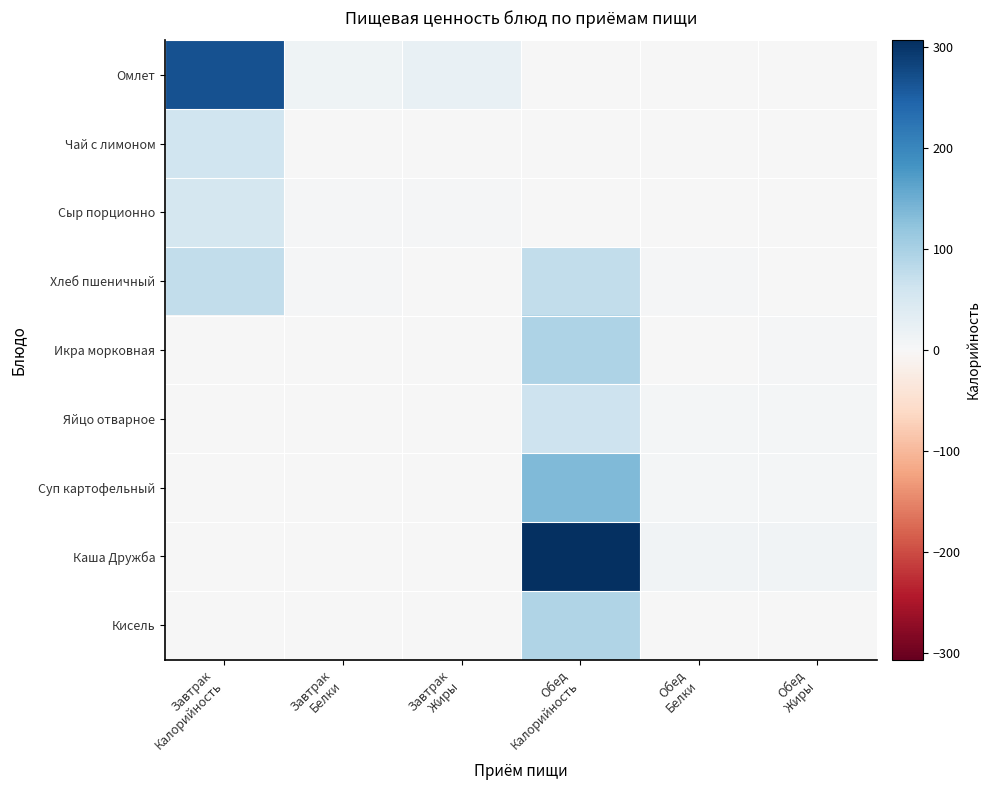

Reading left to right, transcribe all the data shown in this chart.

Омлет: Завтрак
Калорийность=267.9	Завтрак
Белки=14.3	Завтрак
Жиры=22.2	Обед
Калорийность=0.0	Обед
Белки=0.0	Обед
Жиры=0.0
Чай с лимоном: Завтрак
Калорийность=62.0	Завтрак
Белки=0.1	Завтрак
Жиры=0.0	Обед
Калорийность=0.0	Обед
Белки=0.0	Обед
Жиры=0.0
Сыр порционно: Завтрак
Калорийность=55.0	Завтрак
Белки=4.0	Завтрак
Жиры=4.0	Обед
Калорийность=0.0	Обед
Белки=0.0	Обед
Жиры=0.0
Хлеб пшеничный: Завтрак
Калорийность=76.0	Завтрак
Белки=3.0	Завтрак
Жиры=0.0	Обед
Калорийность=76.0	Обед
Белки=2.6	Обед
Жиры=0.4
Икра морковная: Завтрак
Калорийность=0.0	Завтрак
Белки=0.0	Завтрак
Жиры=0.0	Обед
Калорийность=94.0	Обед
Белки=2.0	Обед
Жиры=4.5
Яйцо отварное: Завтрак
Калорийность=0.0	Завтрак
Белки=0.0	Завтрак
Жиры=0.0	Обед
Калорийность=63.0	Обед
Белки=5.0	Обед
Жиры=5.0
Суп картофельный: Завтрак
Калорийность=0.0	Завтрак
Белки=0.0	Завтрак
Жиры=0.0	Обед
Калорийность=135.0	Обед
Белки=6.0	Обед
Жиры=5.0
Каша Дружба: Завтрак
Калорийность=0.0	Завтрак
Белки=0.0	Завтрак
Жиры=0.0	Обед
Калорийность=307.0	Обед
Белки=11.0	Обед
Жиры=11.0
Кисель: Завтрак
Калорийность=0.0	Завтрак
Белки=0.0	Завтрак
Жиры=0.0	Обед
Калорийность=92.0	Обед
Белки=0.0	Обед
Жиры=0.0